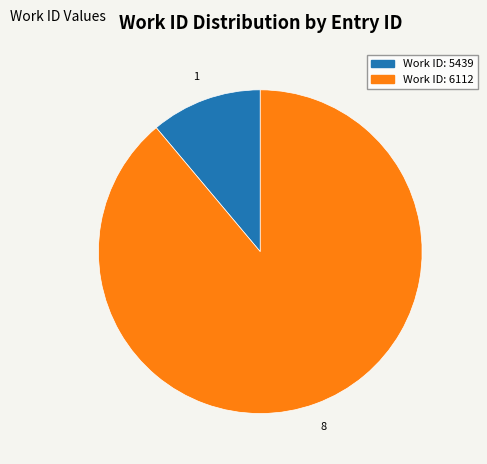

Is there any slice that represents more than half of the pie?

Yes